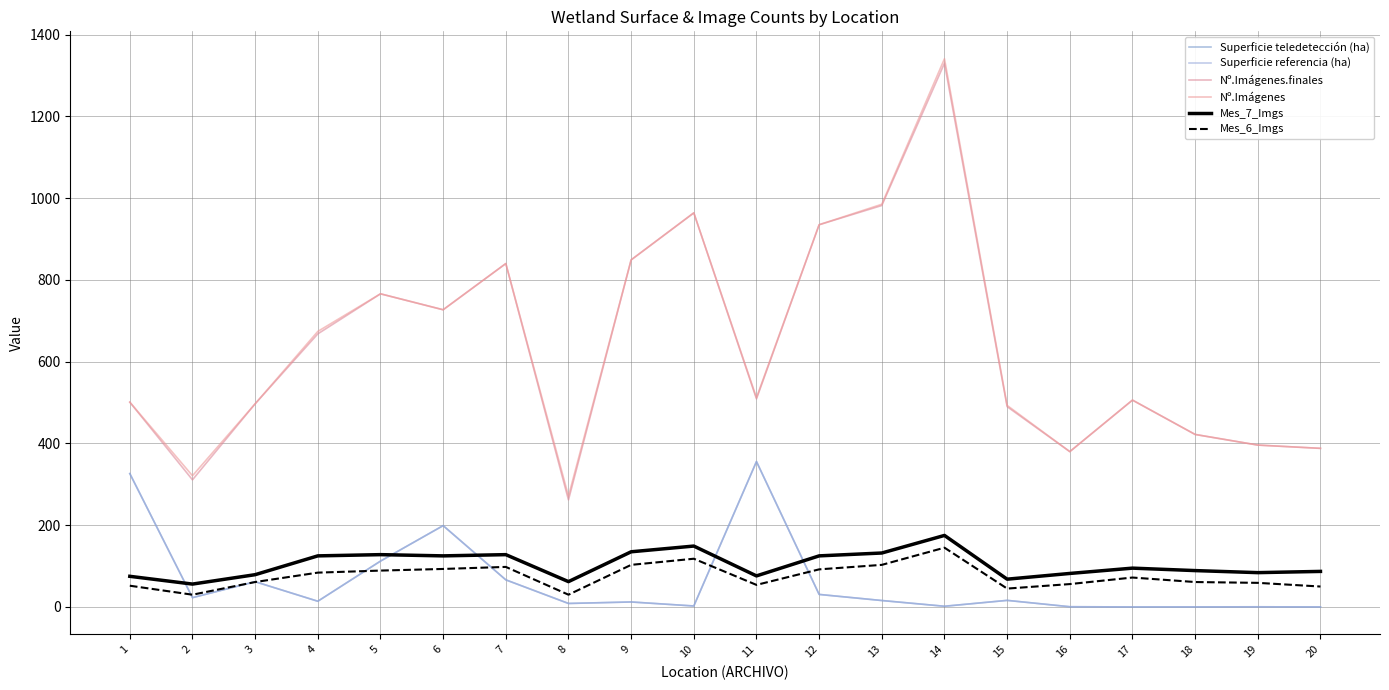

How many series are shown in this chart?

6